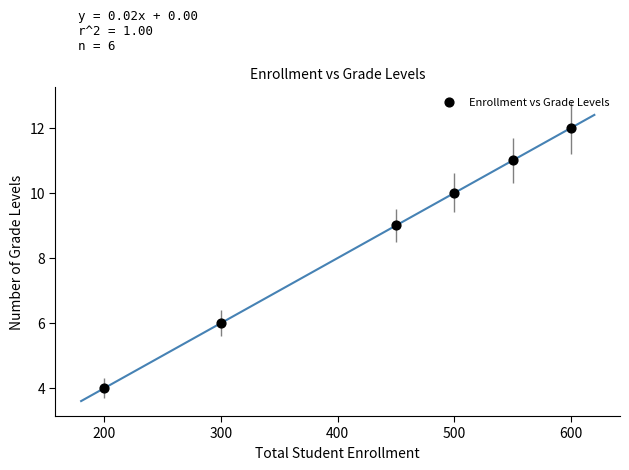

What is the average X value?

433